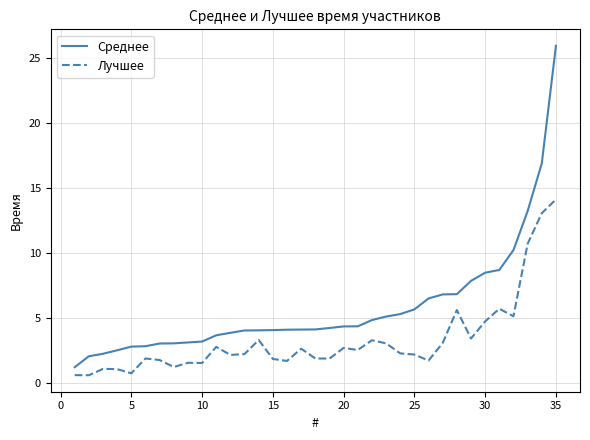

Which series has the widest spread of values?

Среднее